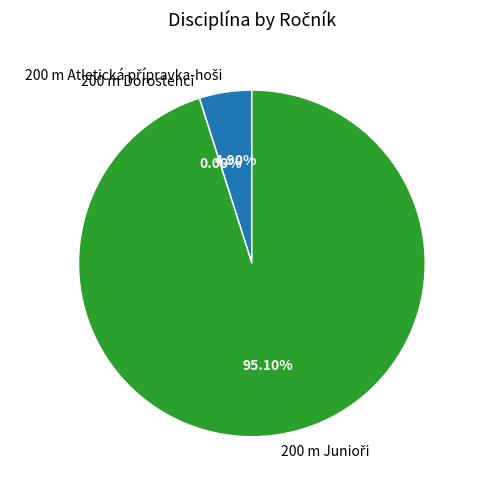

What portion of the pie excludes 200 m Atletická přípravka-hoši?

95.1%